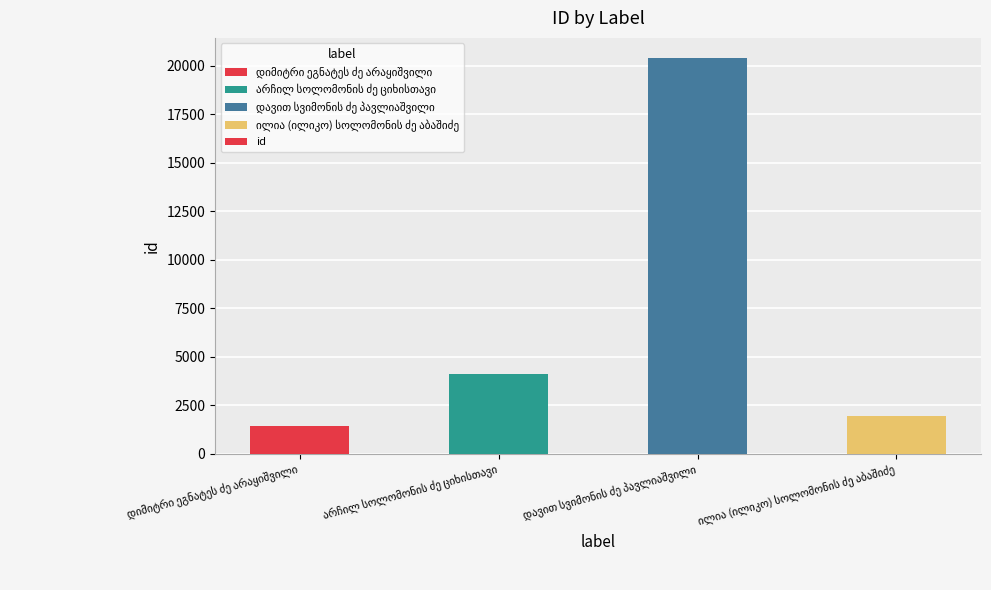

What is the value of the 2nd bar from the left?

4140